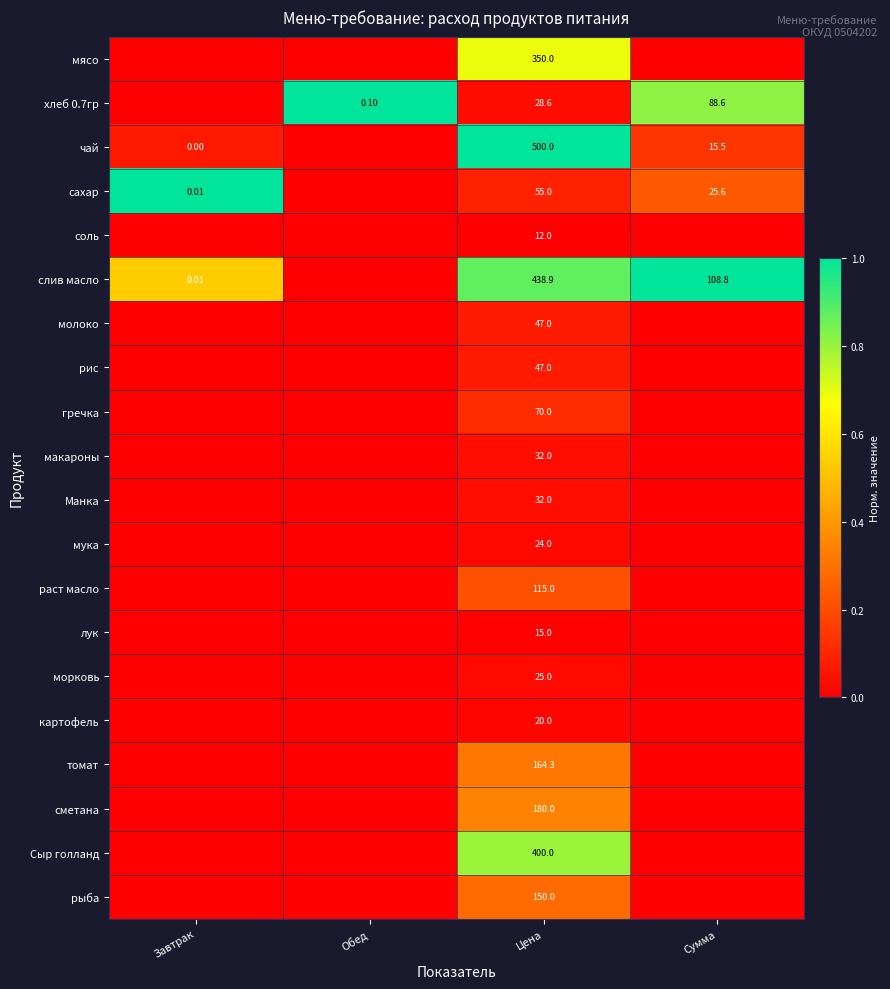

What is the spread (max minus min) of values at Цена?

488.0